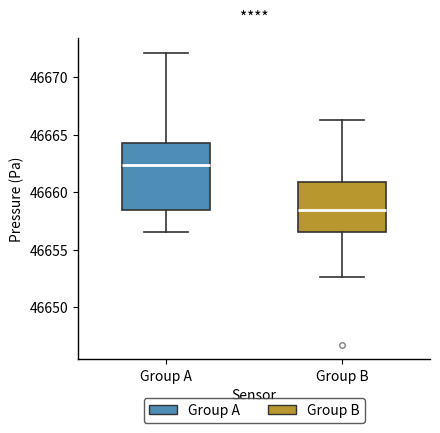

Which box has the highest median line?

Group A